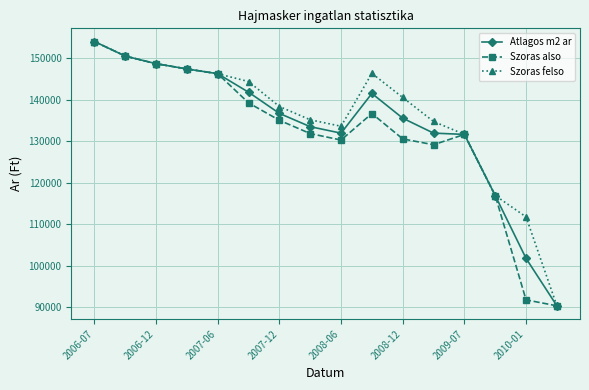

What is the value of the Atlagos m2 ar point at the 13th from the left?

131613